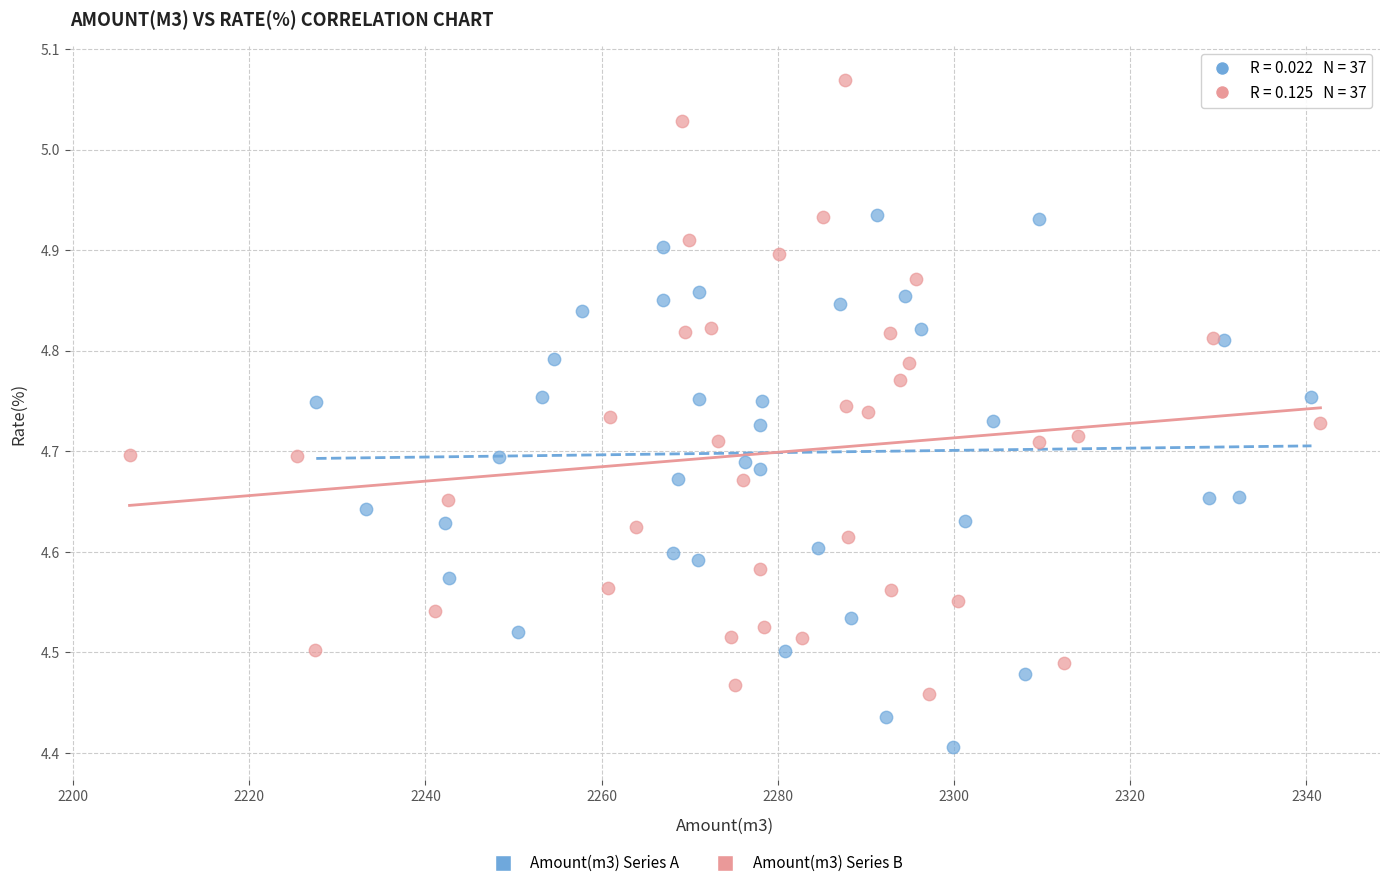

Which series contains the highest Y value?

Amount(m3) Series B